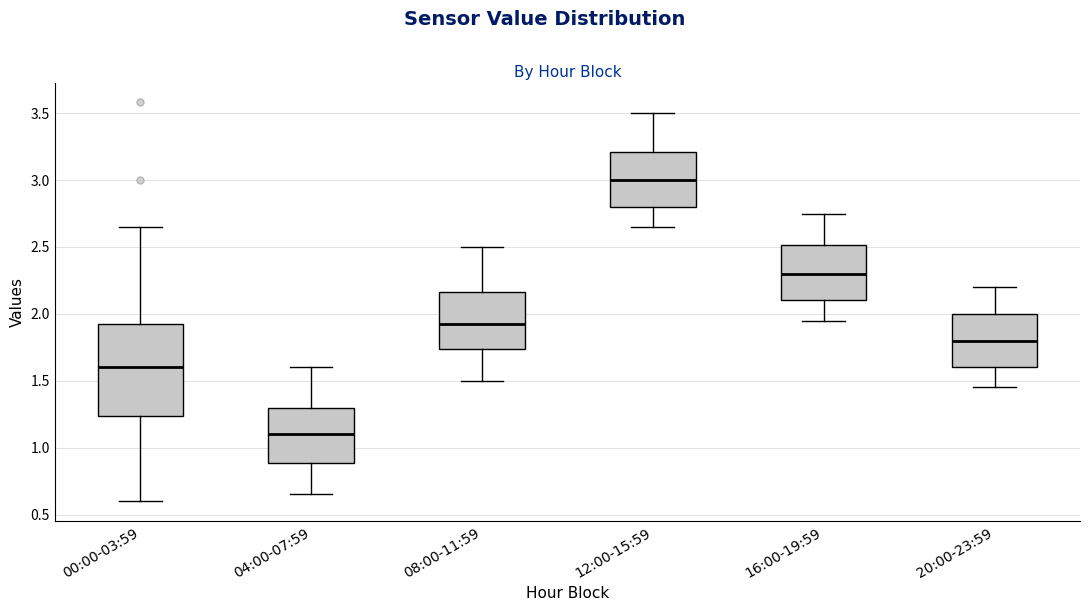

Where is the upper edge of the box for 16:00-19:59 on the y-axis? The values are not printed on the chart, so give them approximately, as read against the axis.

2.50